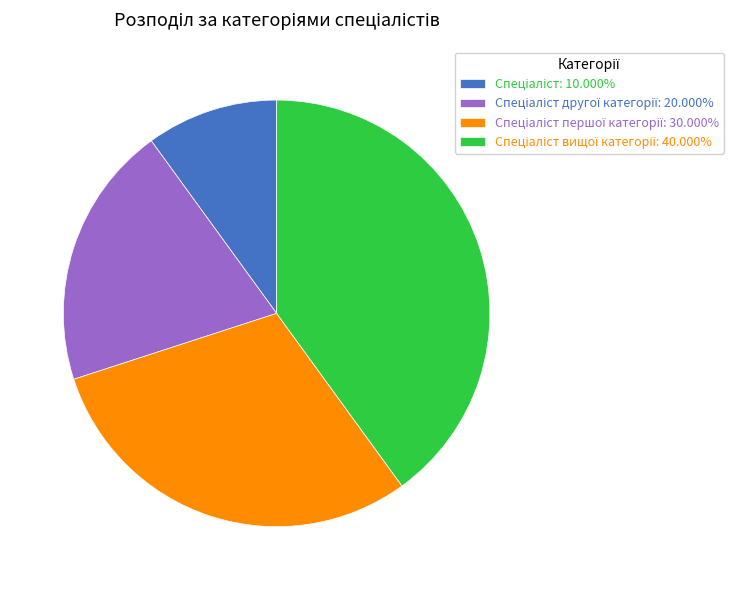

Is there a majority slice in this chart?

No